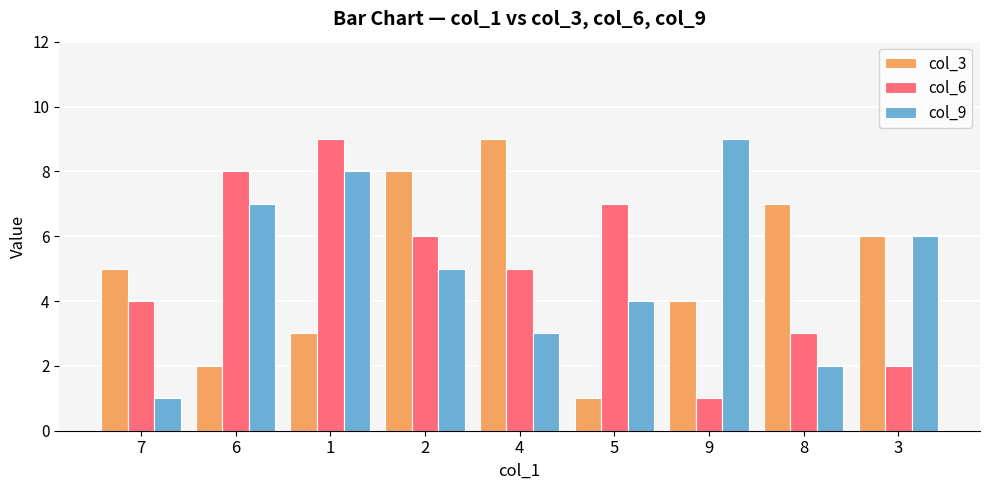

At 9, list the series in order from smallest to largest.

col_6, col_3, col_9